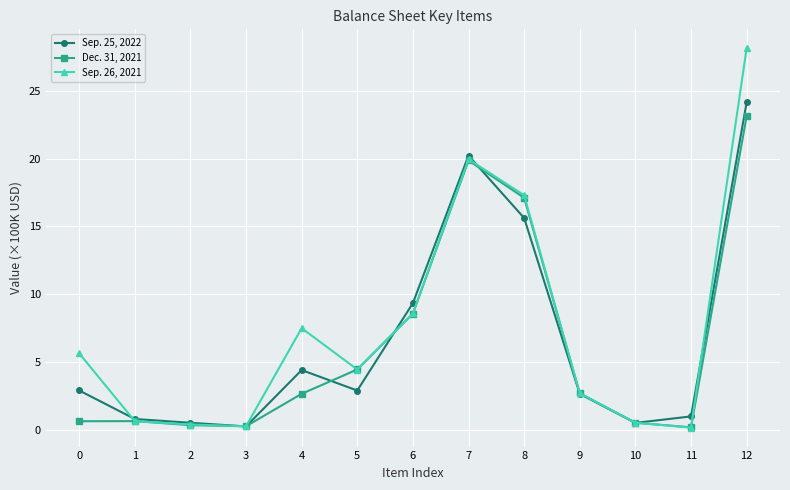

Rank the series by their maximum value, from lowest to highest.

Dec. 31, 2021, Sep. 25, 2022, Sep. 26, 2021